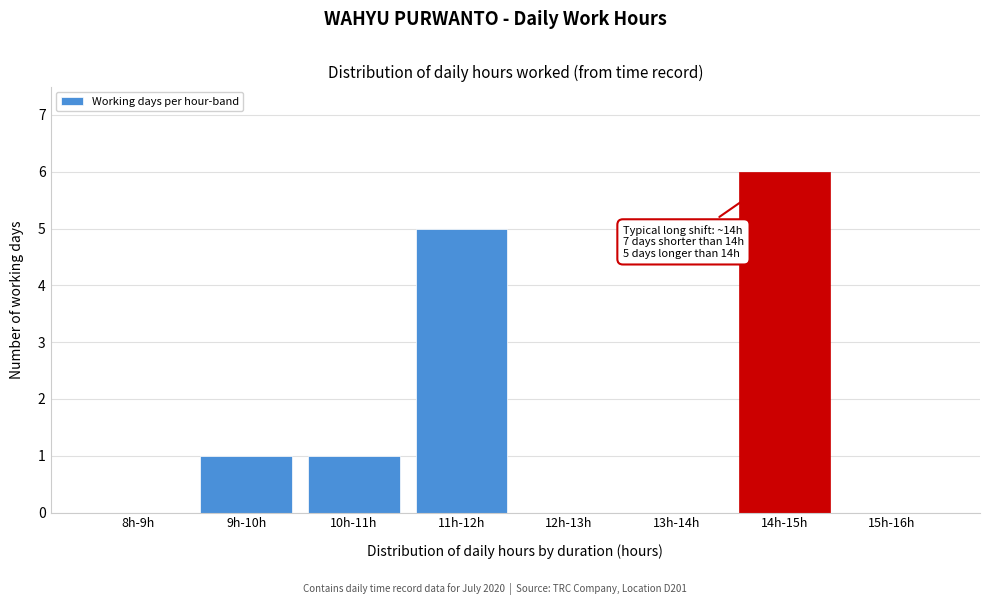

Reading left to right, transcribe all the data shown in this chart.

8h-9h=0	9h-10h=1	10h-11h=1	11h-12h=5	12h-13h=0	13h-14h=0	14h-15h=6	15h-16h=0